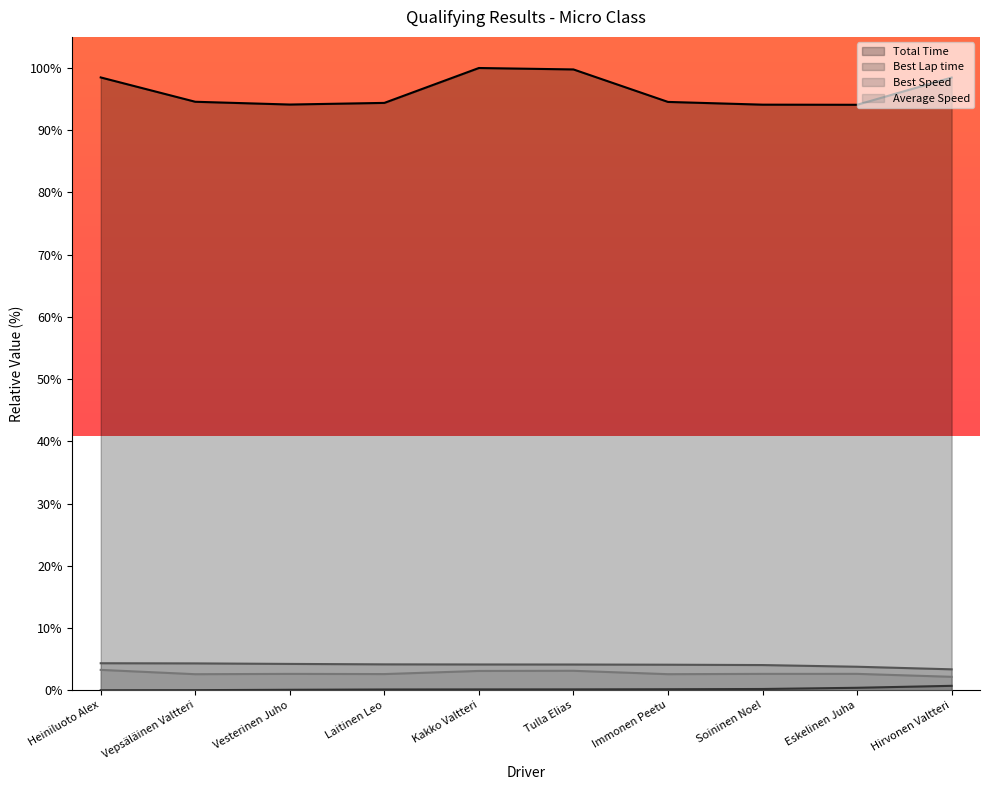

Rank the categories by Average Speed value from lowest to highest.

Hirvonen Valtteri, Vepsäläinen Valtteri, Immonen Peetu, Laitinen Leo, Vesterinen Juho, Soininen Noel, Eskelinen Juha, Kakko Valtteri, Tulla Elias, Heiniluoto Alex